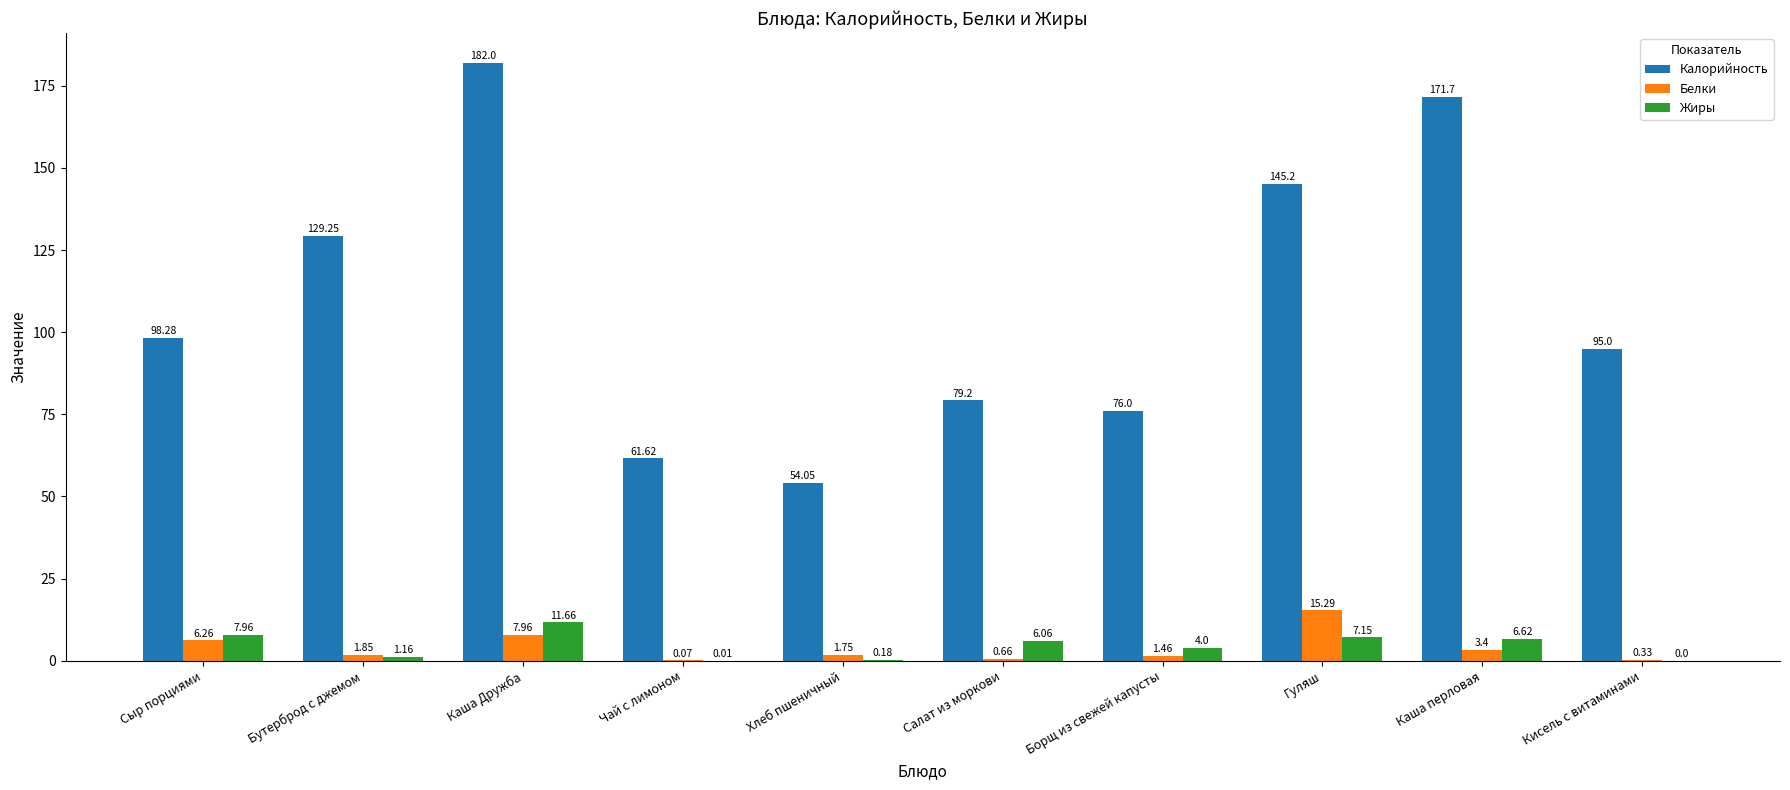

At which label does Калорийность first exceed 98?

Сыр порциями